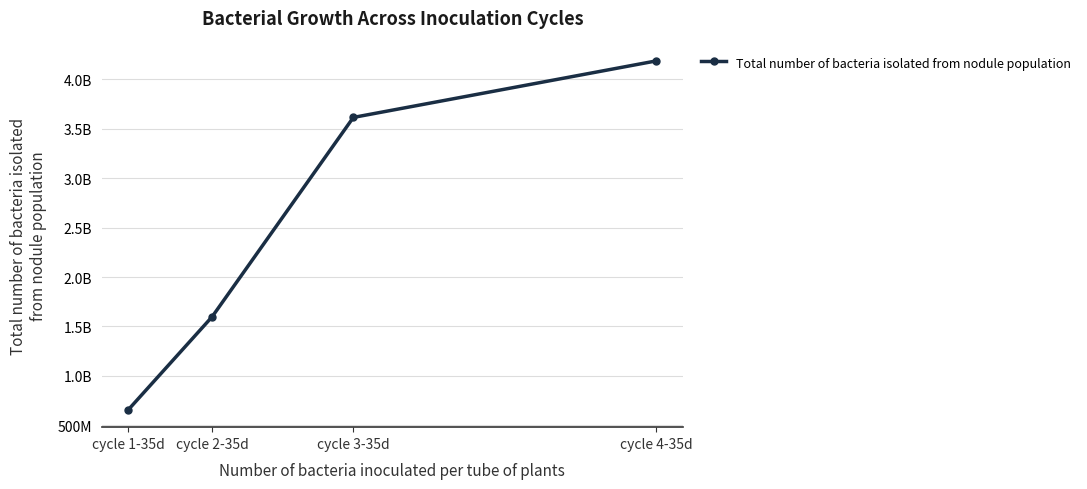

At which label does the data first exceed 3614700854?

cycle 3-35d